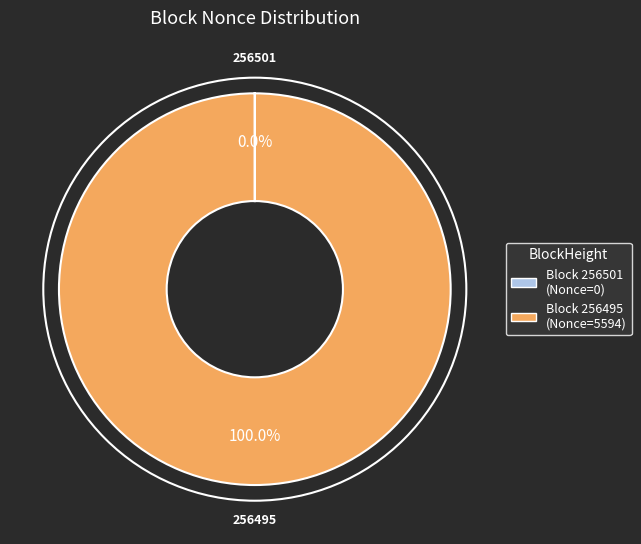

Which category has the biggest portion of the pie?

256495